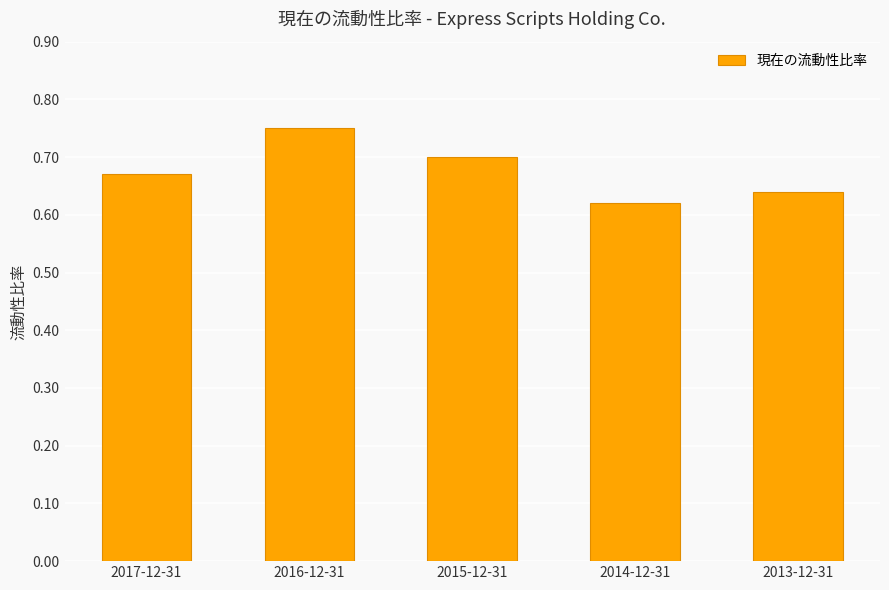

Is it true that the value at 2013-12-31 is 0.4?

False